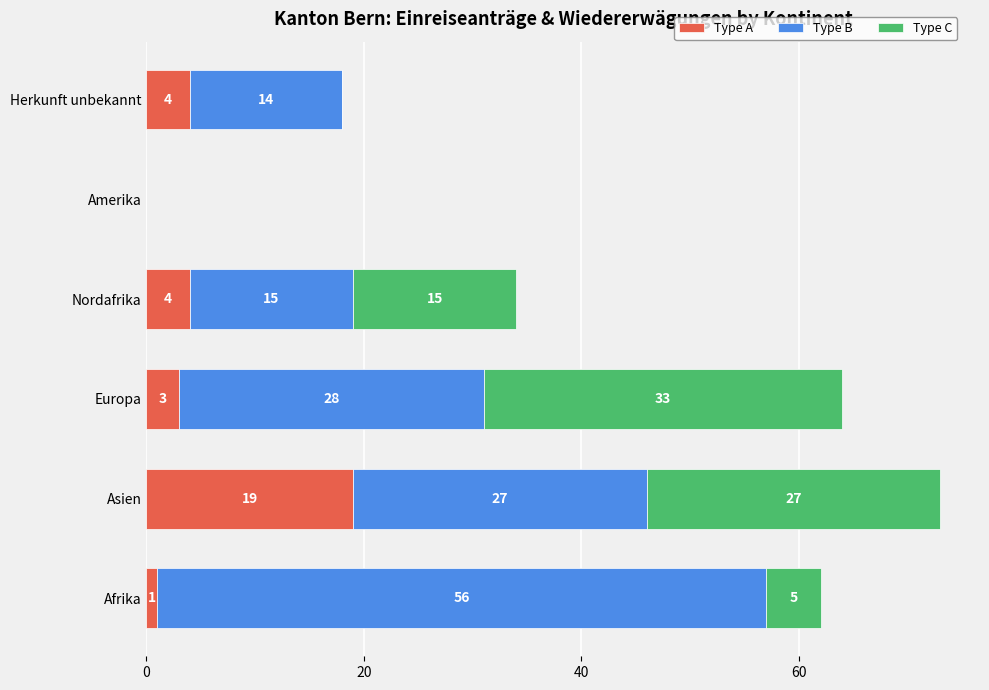

What is the sum of the Type A values at Europa and Nordafrika?

7